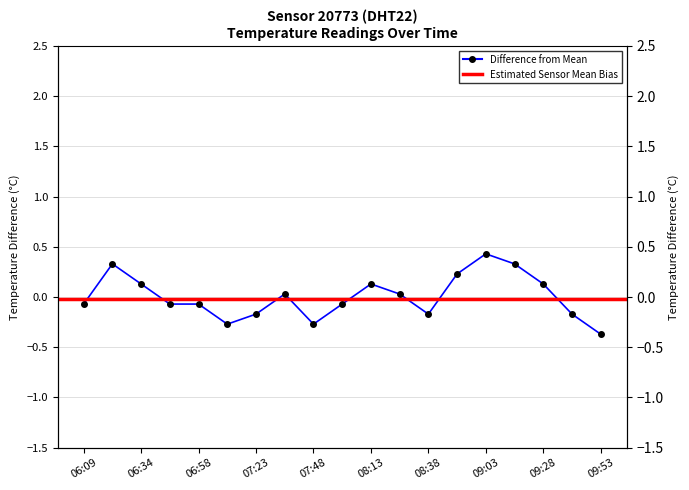

What is the change in value from 07:23 to 08:25?

+0.2